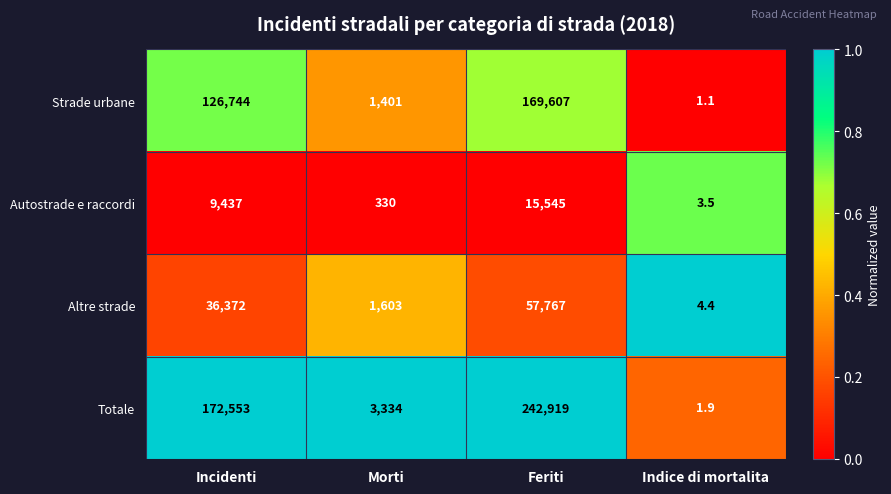

What is the difference between the highest and lowest values at Morti?

3004.0